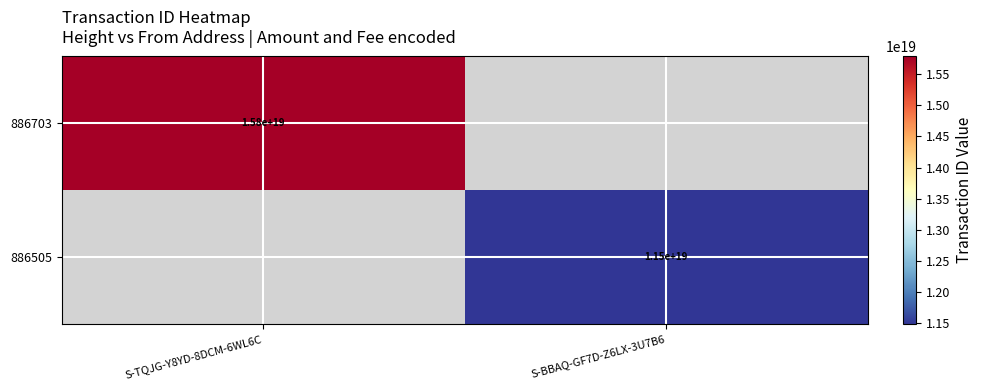

Is it true that 886703 equals 15800000000000000000 at S-TQJG-Y8YD-8DCM-6WL6C?

True